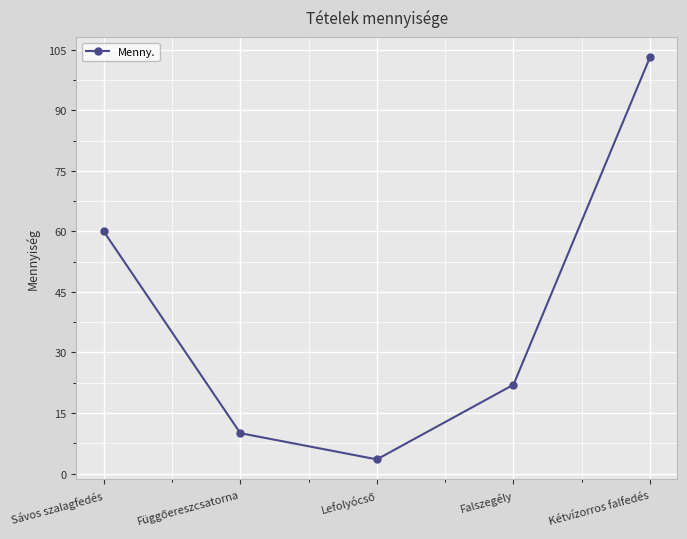

Reading left to right, list all the values displayed in this chart.

60.0	10.0	3.5	22.0	103.2